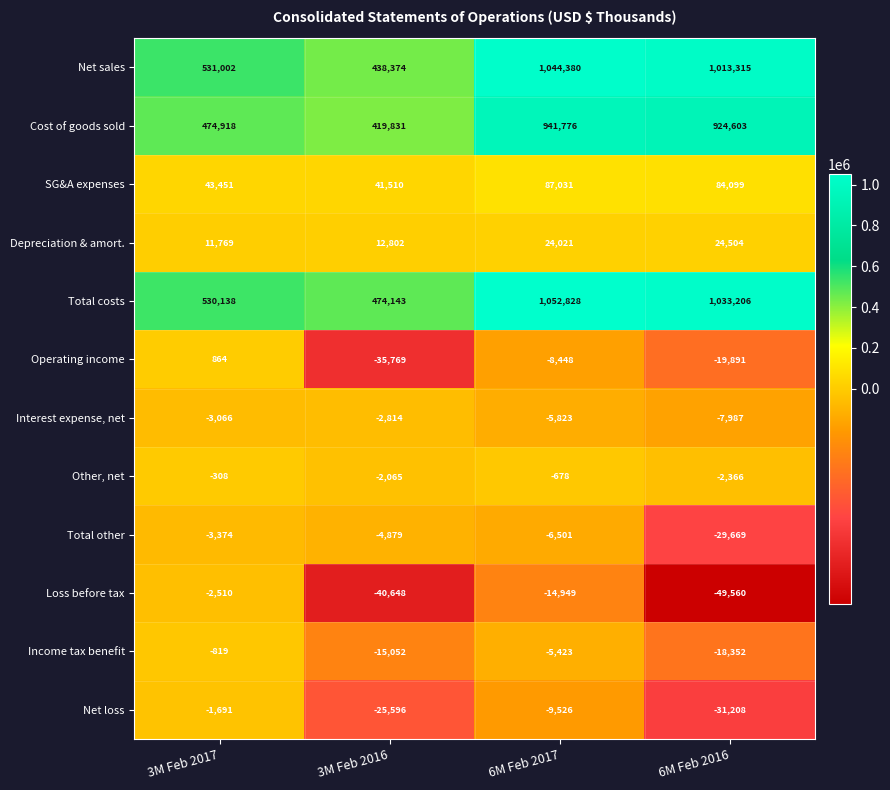

What is the greatest value displayed?

1052828